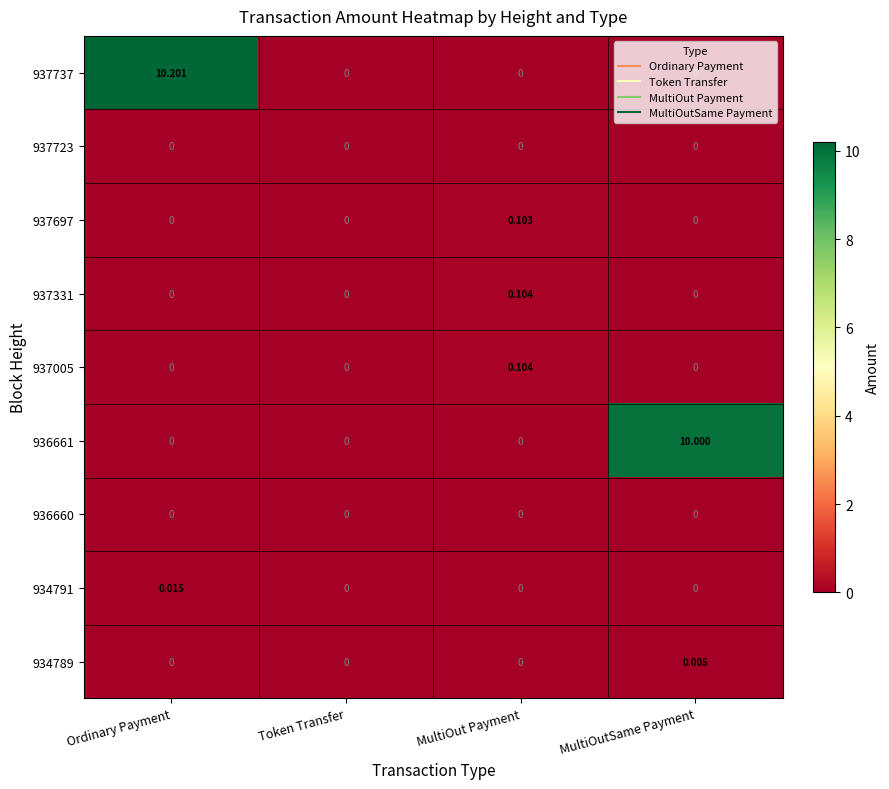

At which category is the sum across all series the highest?

Ordinary Payment